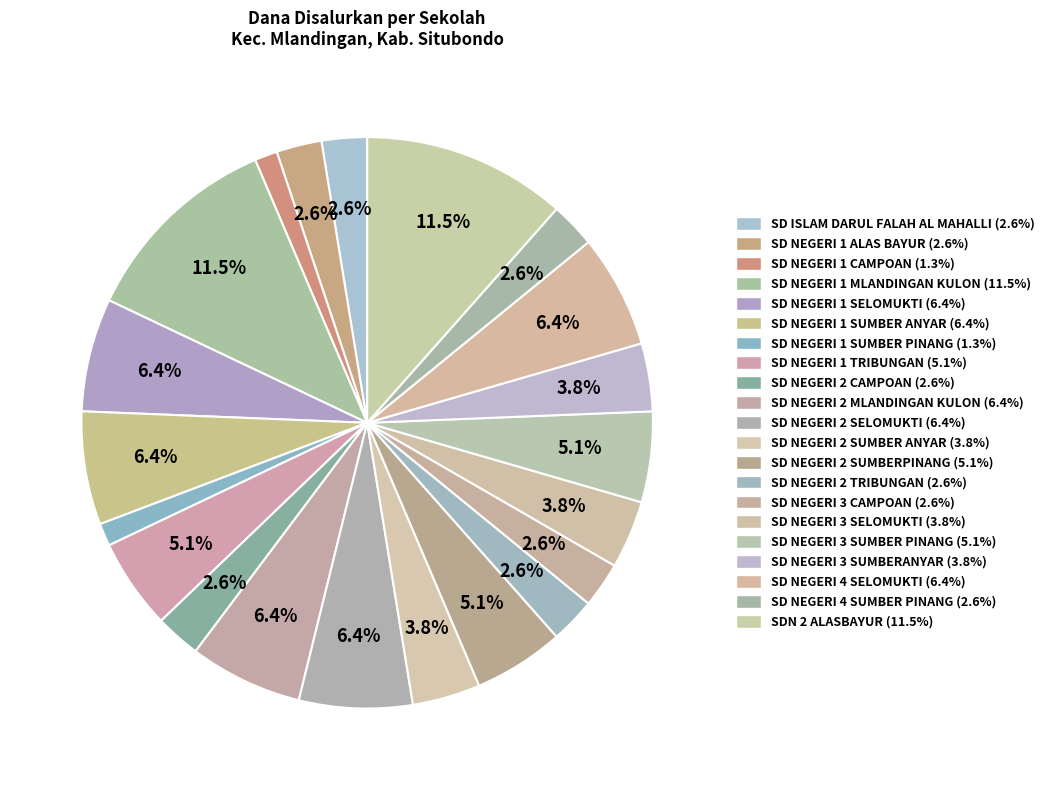

How many slices are in this pie chart?

21